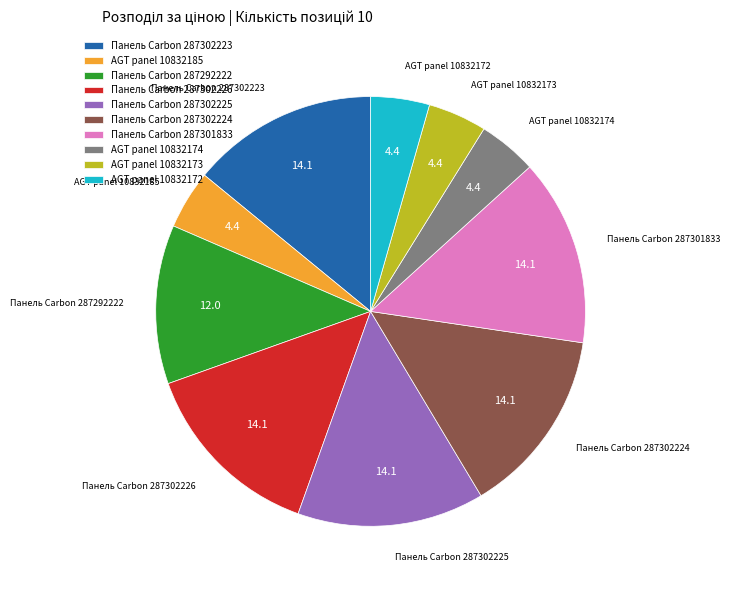

The AGT panel 10832172 slice represents 16% of the pie. True or false?

False